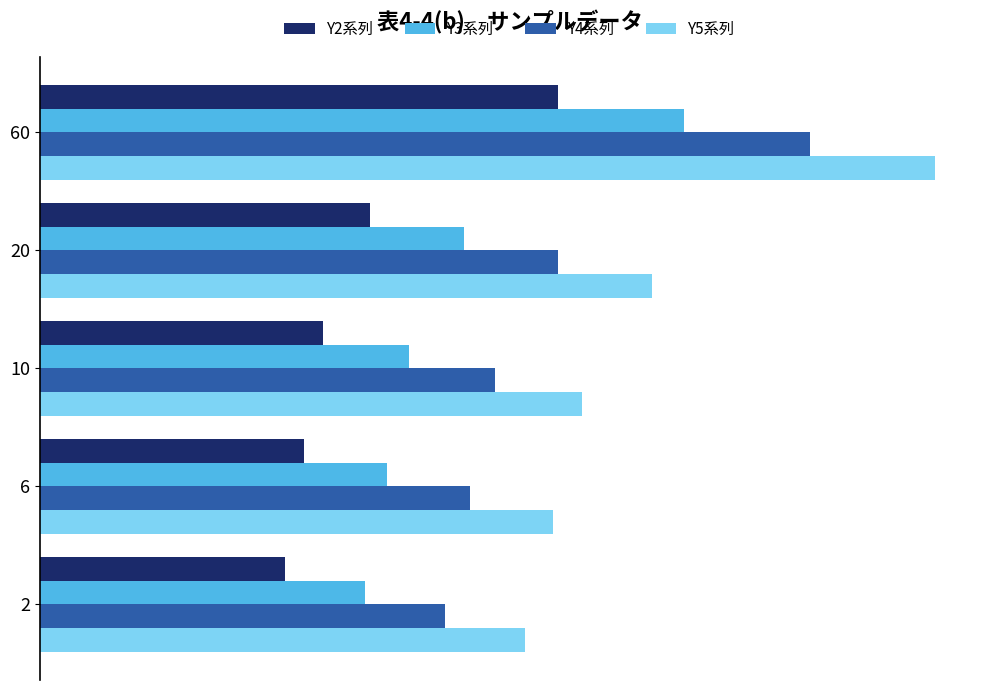

What are all the series names shown in the legend?

Y2系列, Y3系列, Y4系列, Y5系列